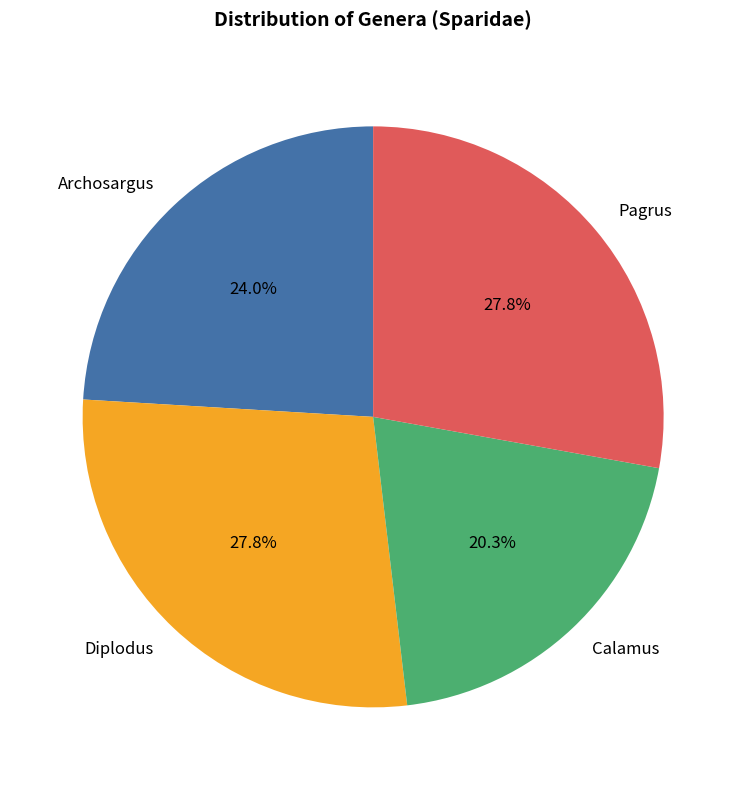

What is the smallest slice in the pie chart?

Calamus